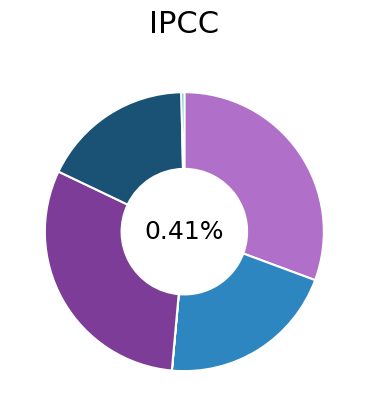

To the nearest percent, what is the difference between the rbbp4off/off (rbbp4 ex4-ex5) and +/+ (rbbp4 ex4-ex5) slice percentages?

31%